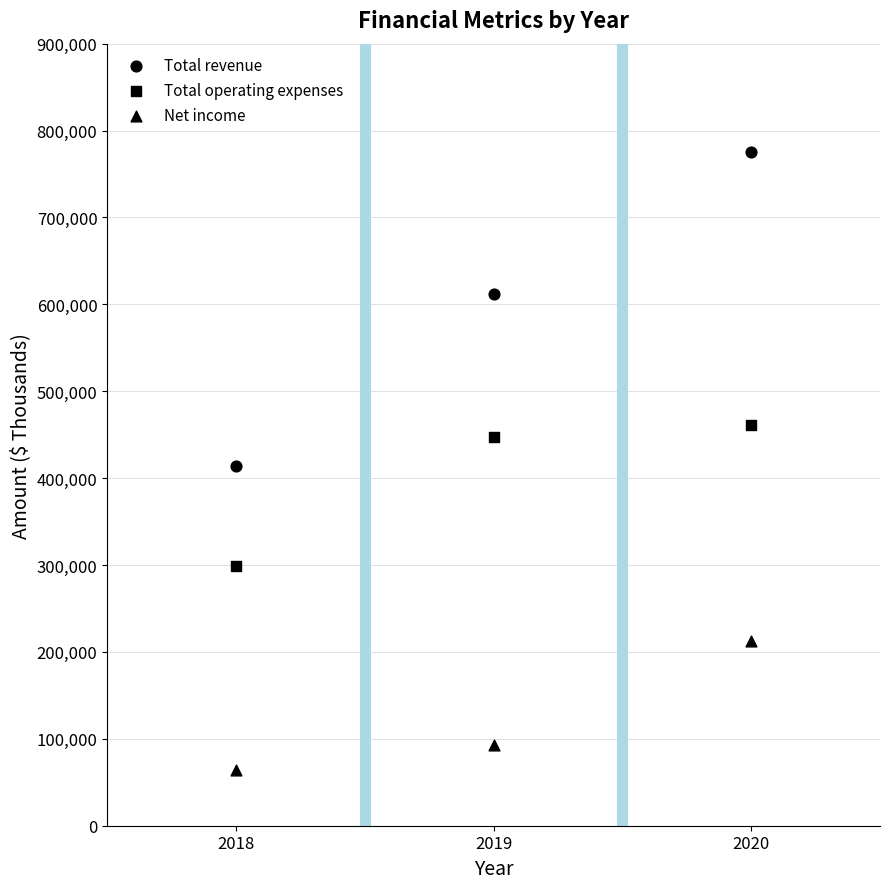

Count the number of points in this scatter plot.

9